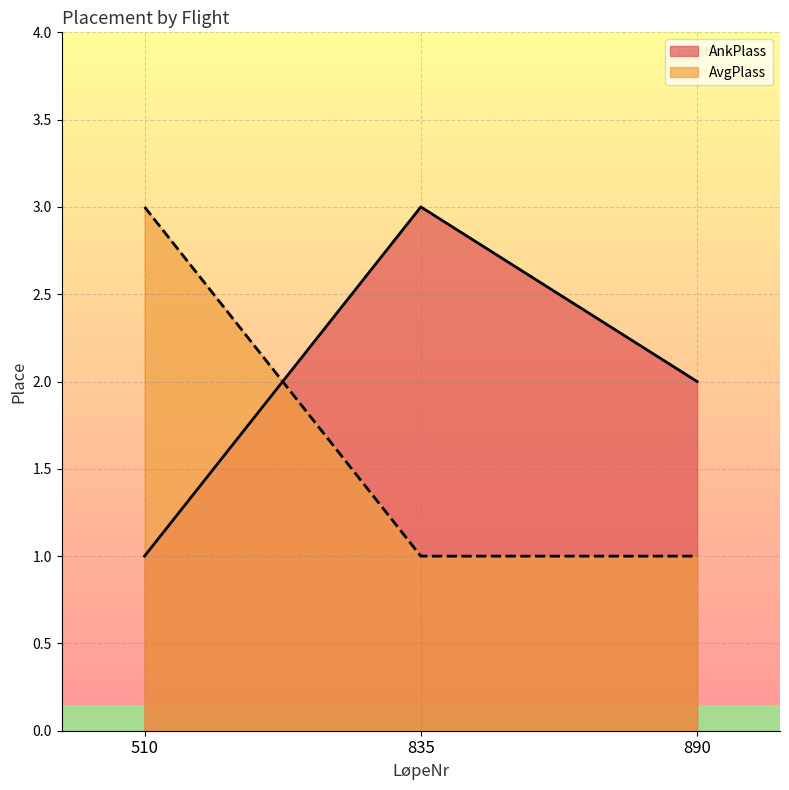

What is the spread (max minus min) of values at 890?

1